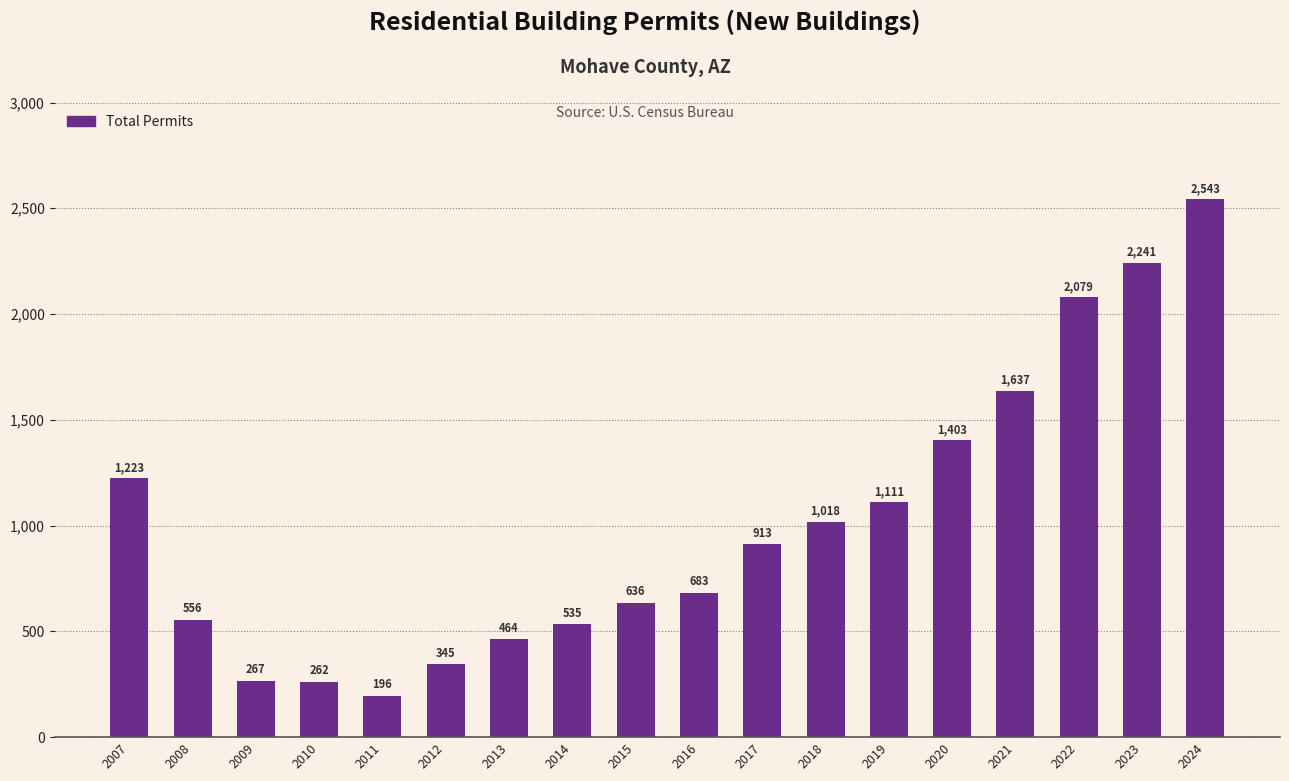

Reading right to left, list all the values displayed in this chart.

2543	2241	2079	1637	1403	1111	1018	913	683	636	535	464	345	196	262	267	556	1223